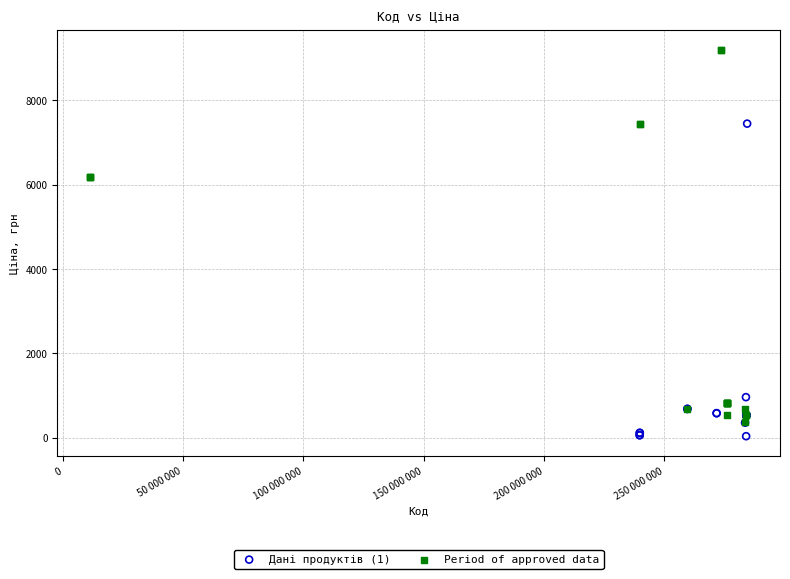

Which series reaches the minimum Y coordinate?

Дані продуктів (1)